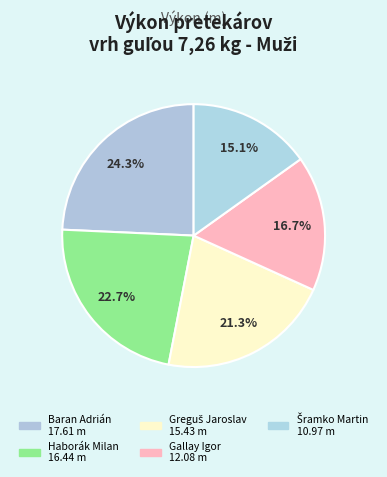

True or false: Haborák Milan accounts for 11% of the total.

False